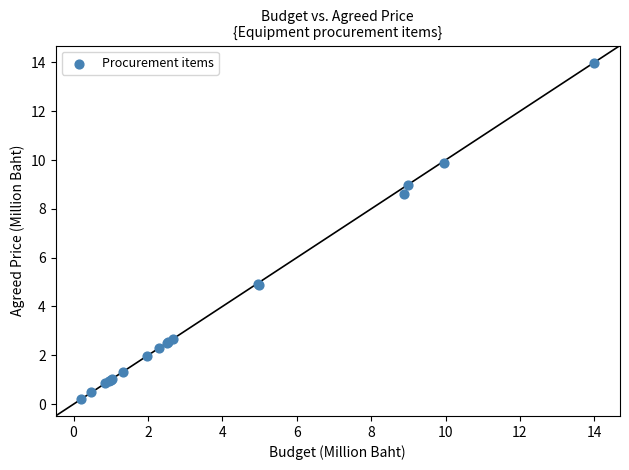

What Y value in the scatter plot is closest to 7?

8.6